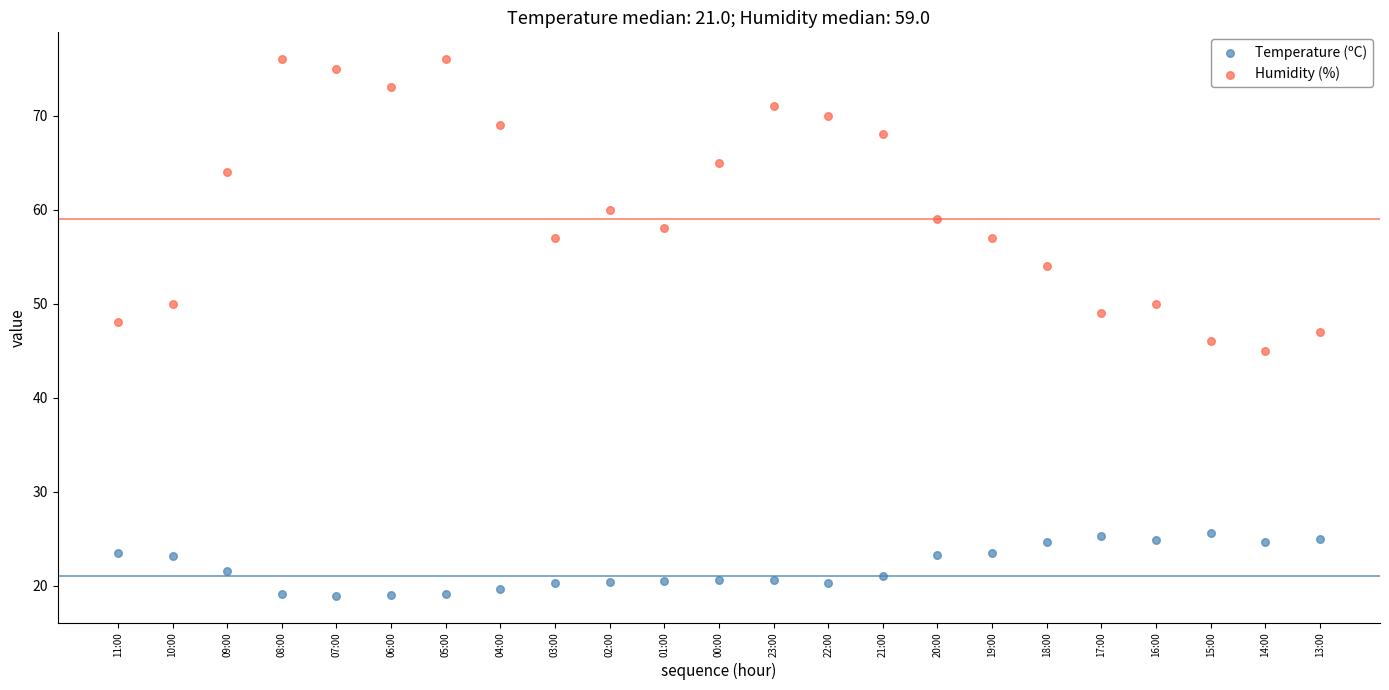

Across all data points, what is the range of Y values (max minus min)?

57.1